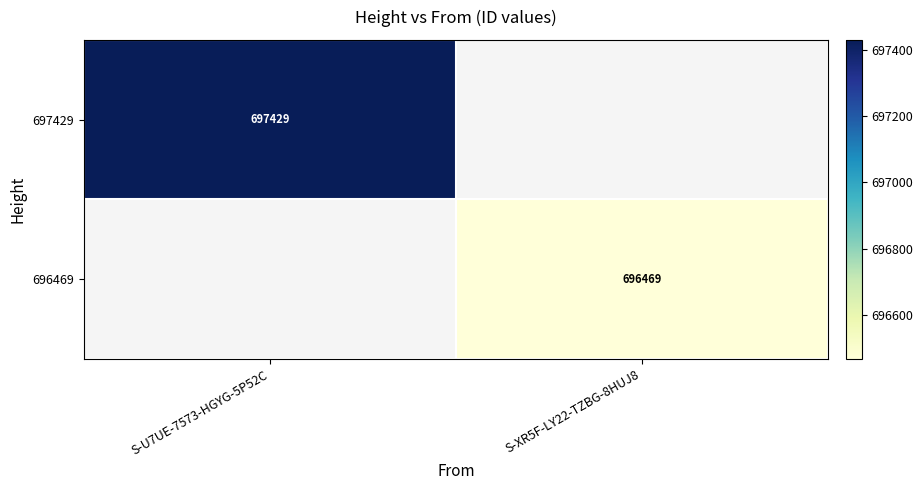

Which category has the lowest value across all series?

S-XR5F-LY22-TZBG-8HUJ8